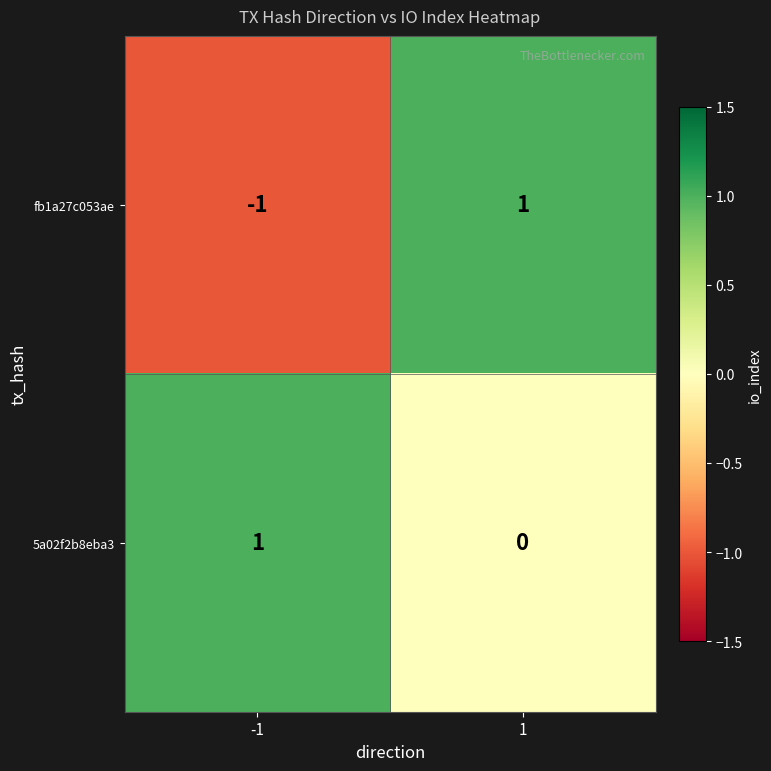

Which series has the largest range (max minus min)?

fb1a27c053ae